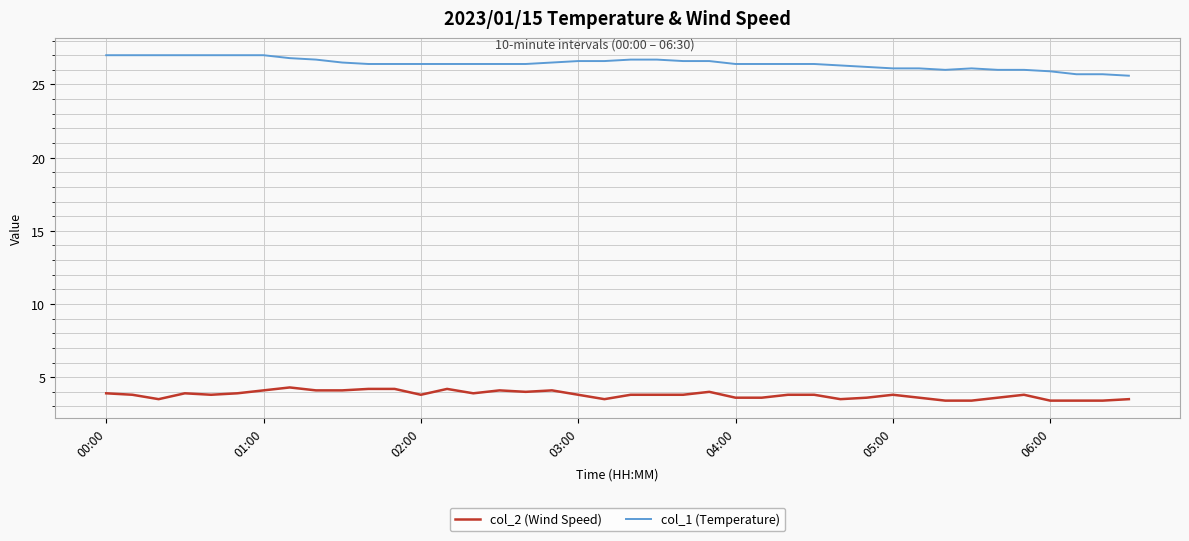

What is the greatest value displayed?

27.0